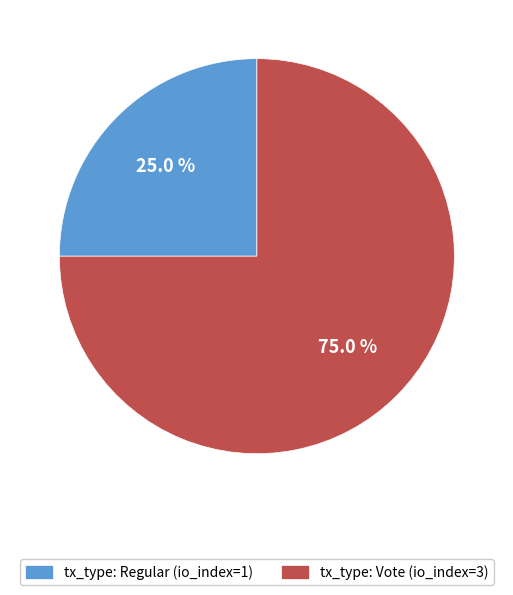

What is the majority slice?

tx_type: Vote (io_index=3)